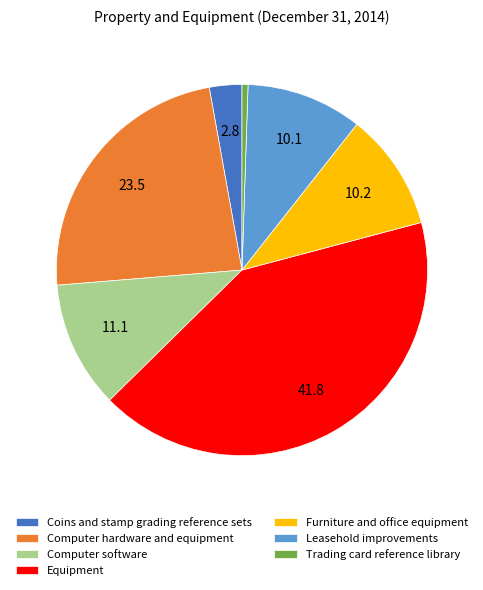

Is the sum of Leasehold improvements and Computer software greater than half?

No